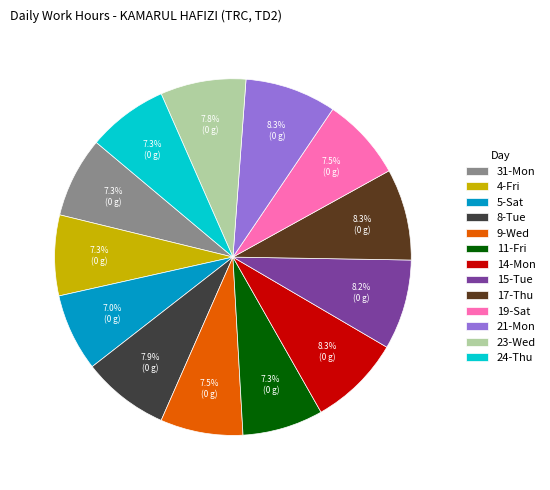

How many segments does this pie chart have?

13